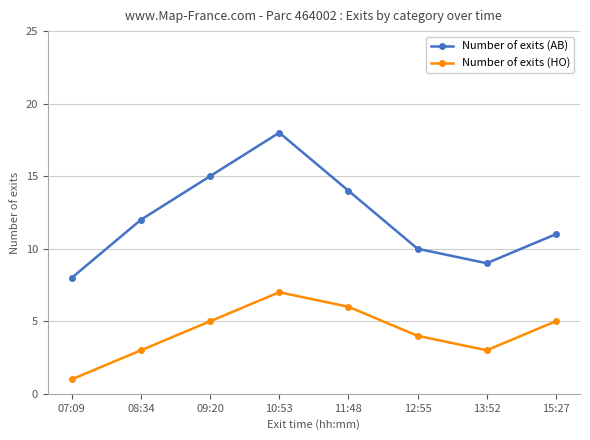

True or false: Number of exits (AB) and Number of exits (HO) cross at least once.

False